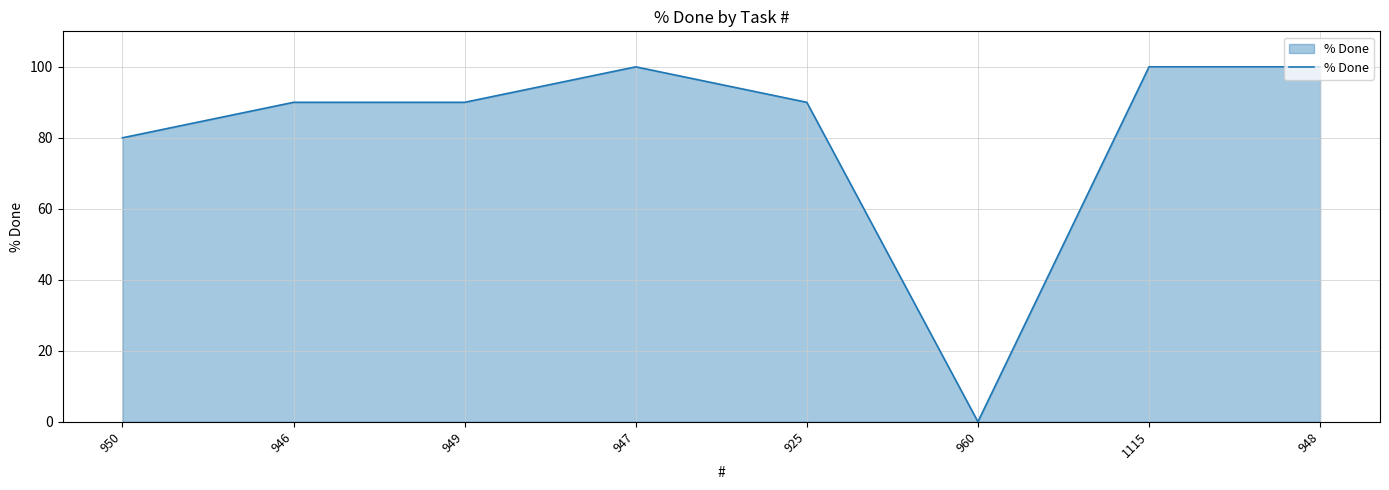

What position from the right is 947?

5